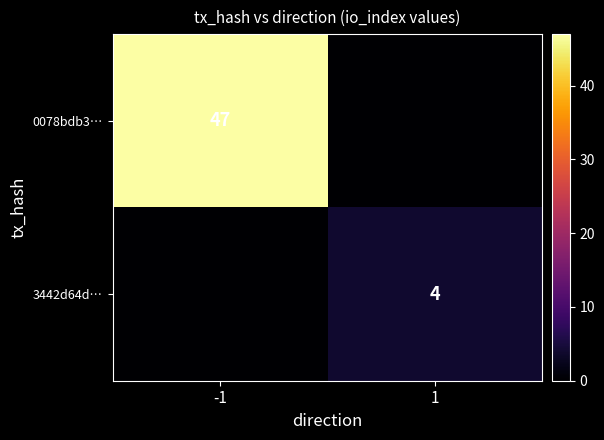

Is the value of 0078bdb3… at -1 greater than the value of 3442d64d… at 1?

Yes